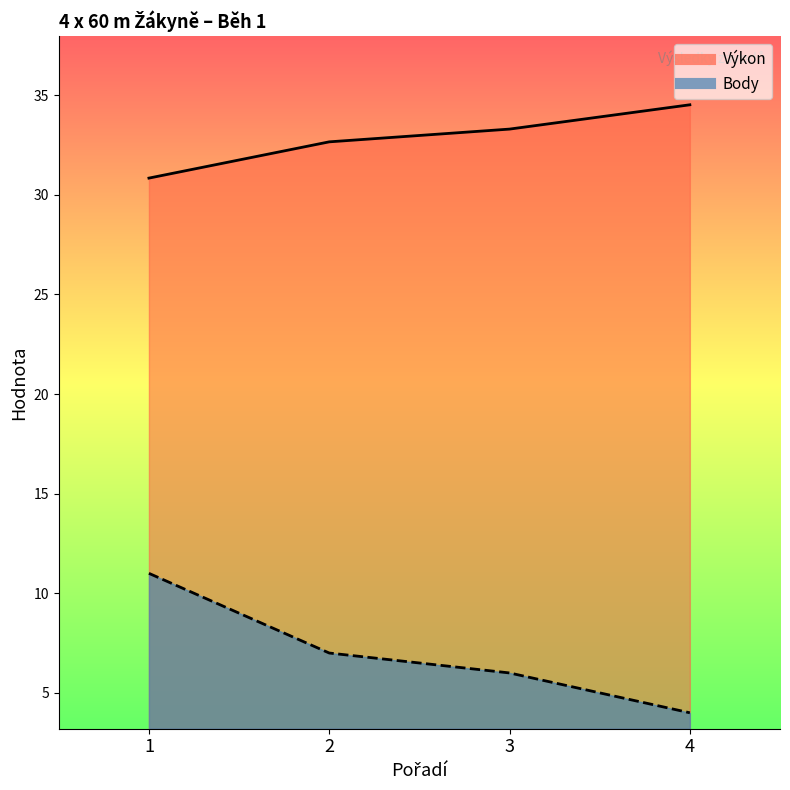

True or false: Body has a value of 11.9 at 2.

False